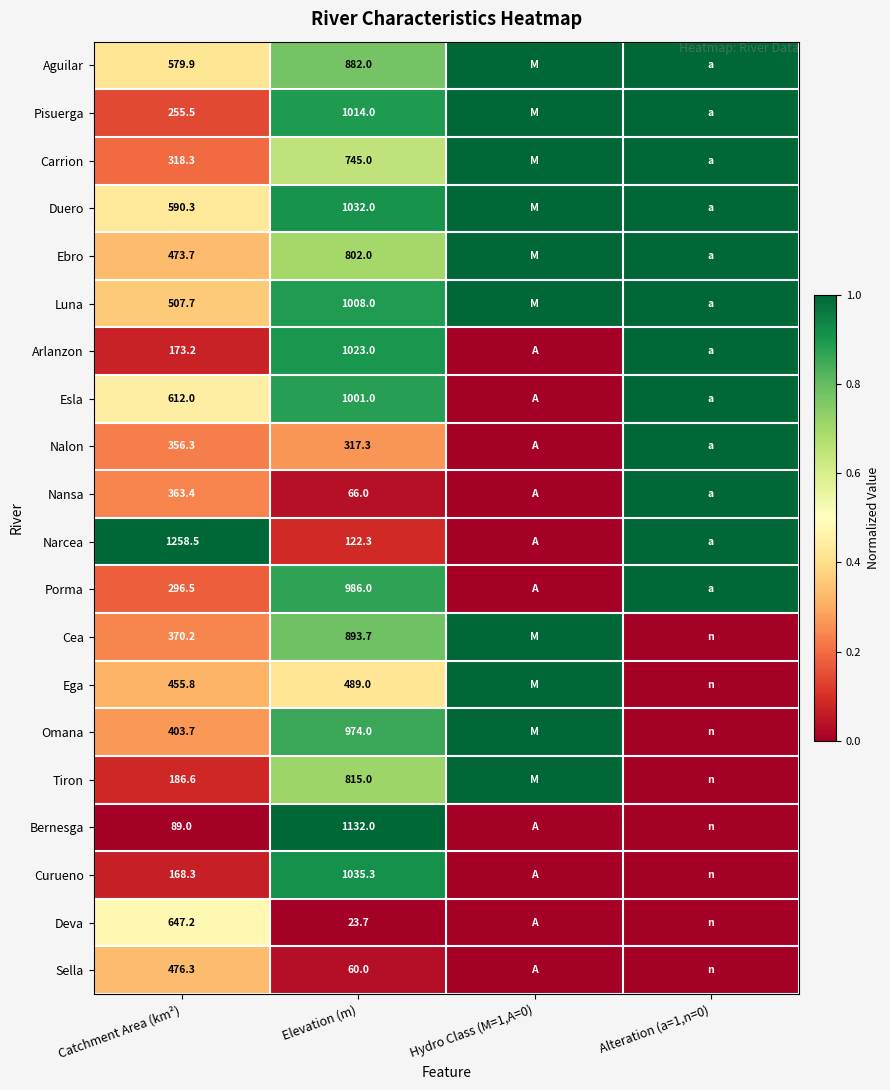

True or false: Arlanzon has a value of 173.2 at Catchment Area (km²).

True